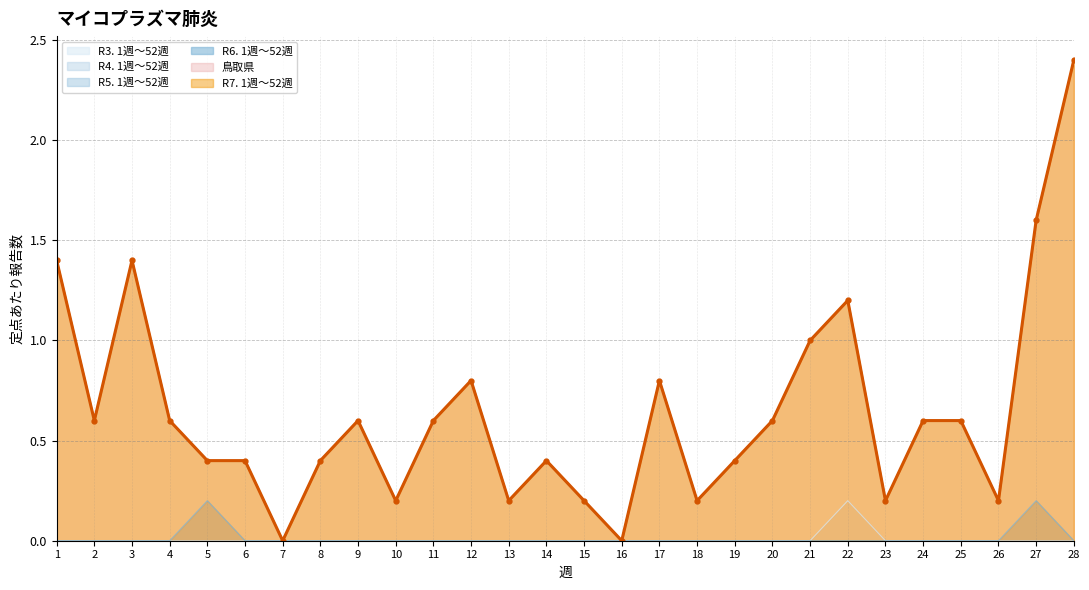

Is the value of 鳥取県 at 1 greater than the value of R3. 1週～52週 at 14?

Yes